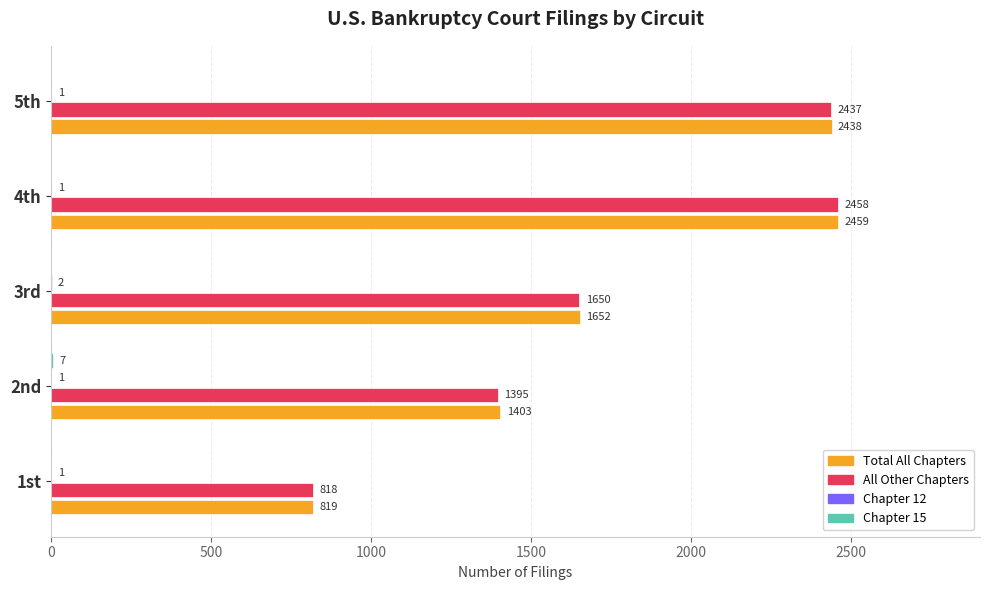

What is the sum of the All Other Chapters values at 1st and 2nd?

2213